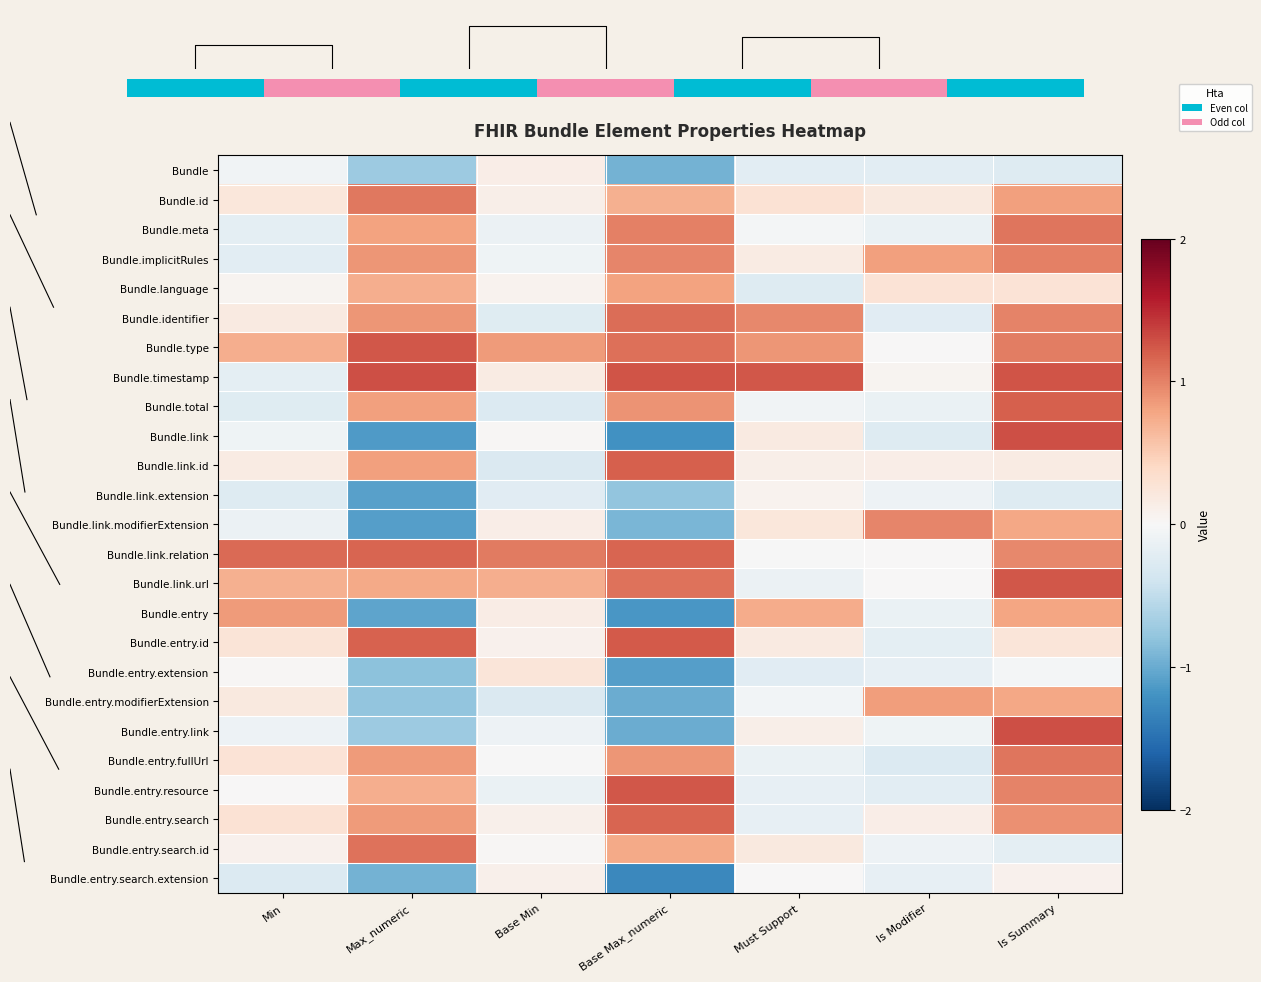

True or false: Bundle.entry.id has a value of 0.3 at Min.

True